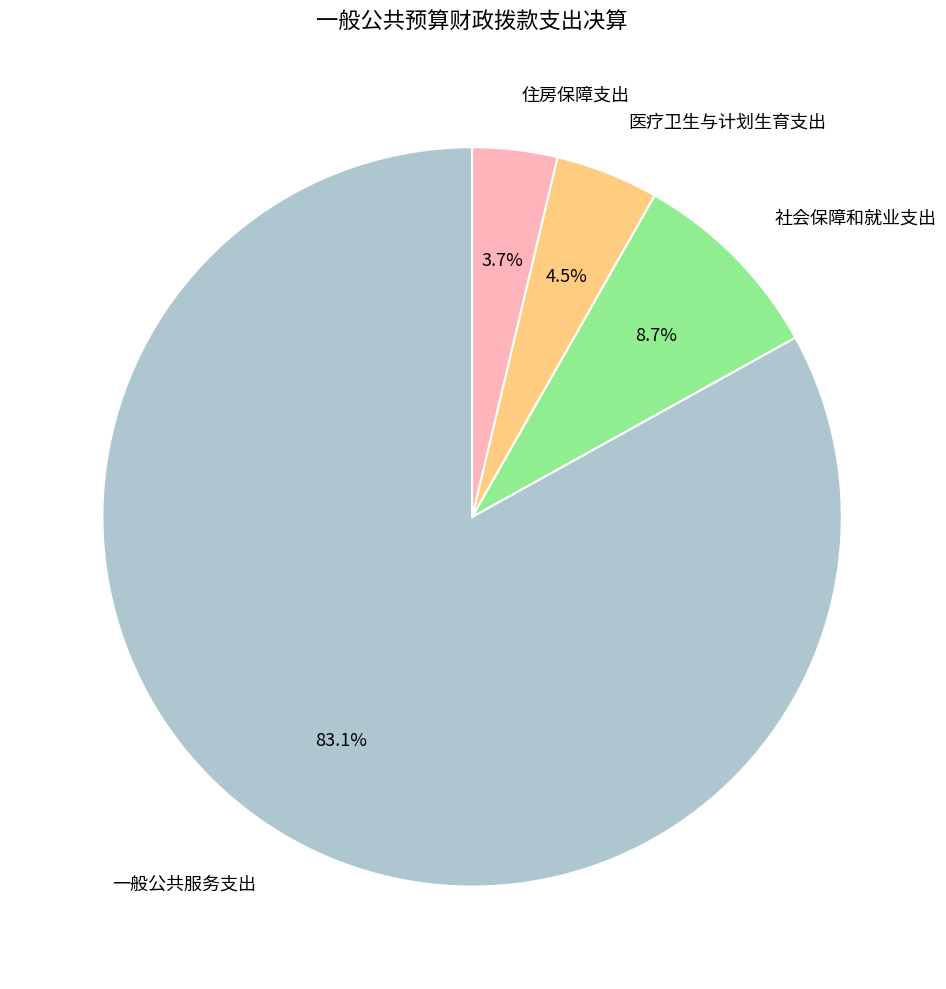

Is there any slice that represents more than half of the pie?

Yes